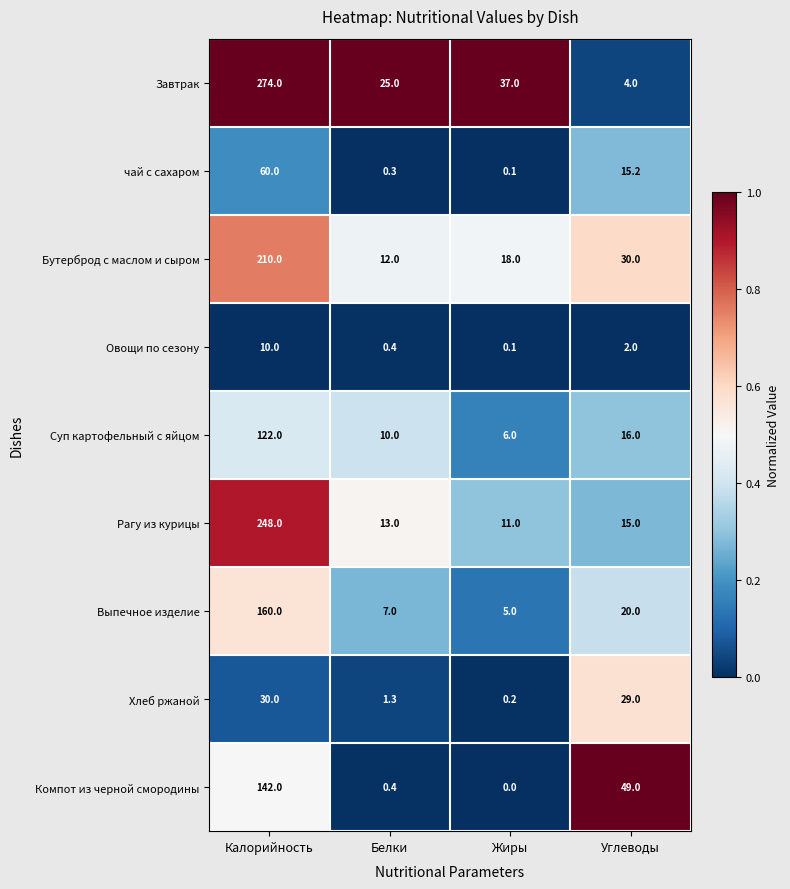

At which category does the chart reach its peak across all series?

Калорийность